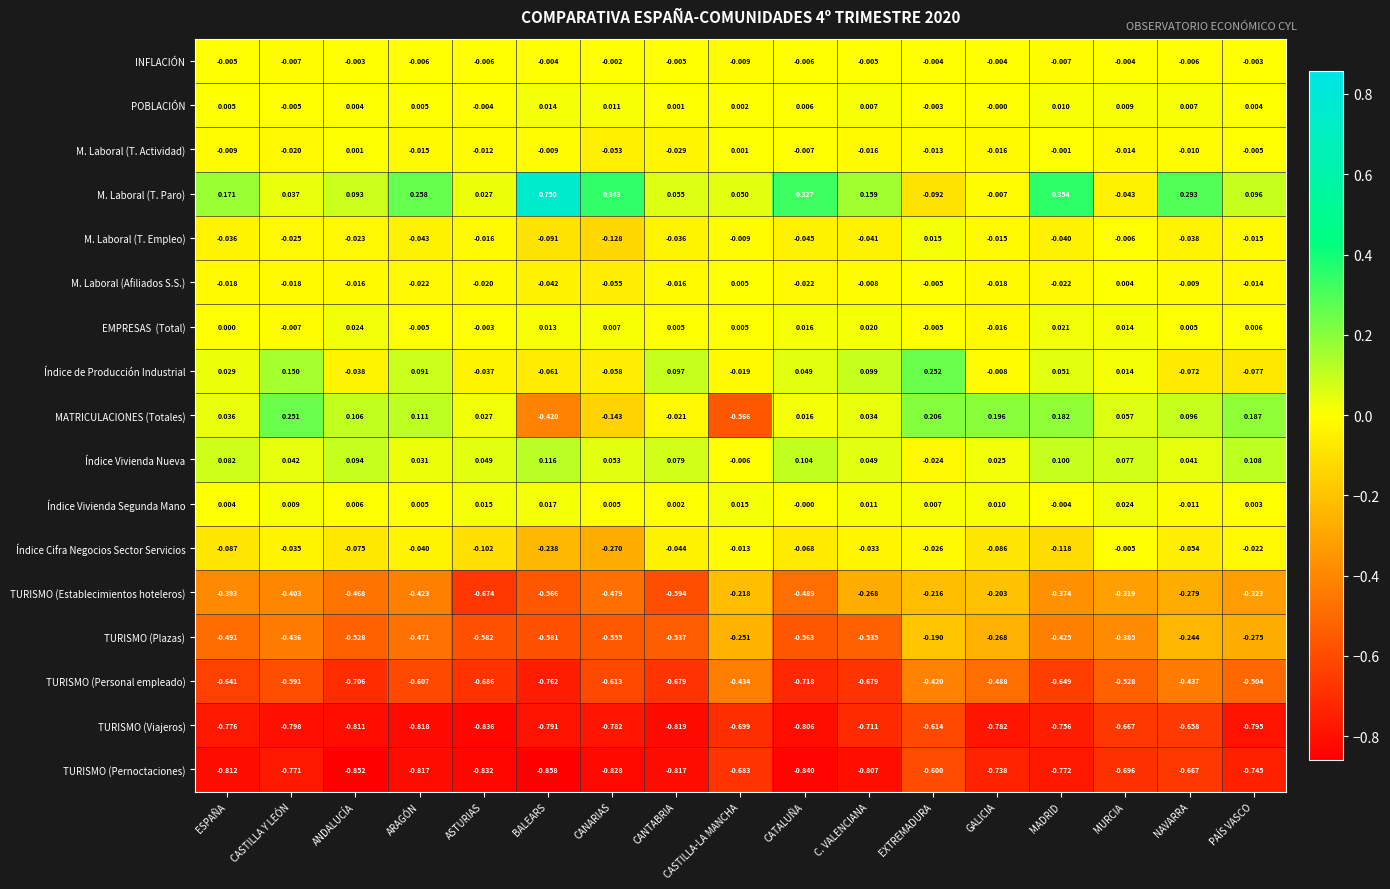

How many series are shown in this chart?

17